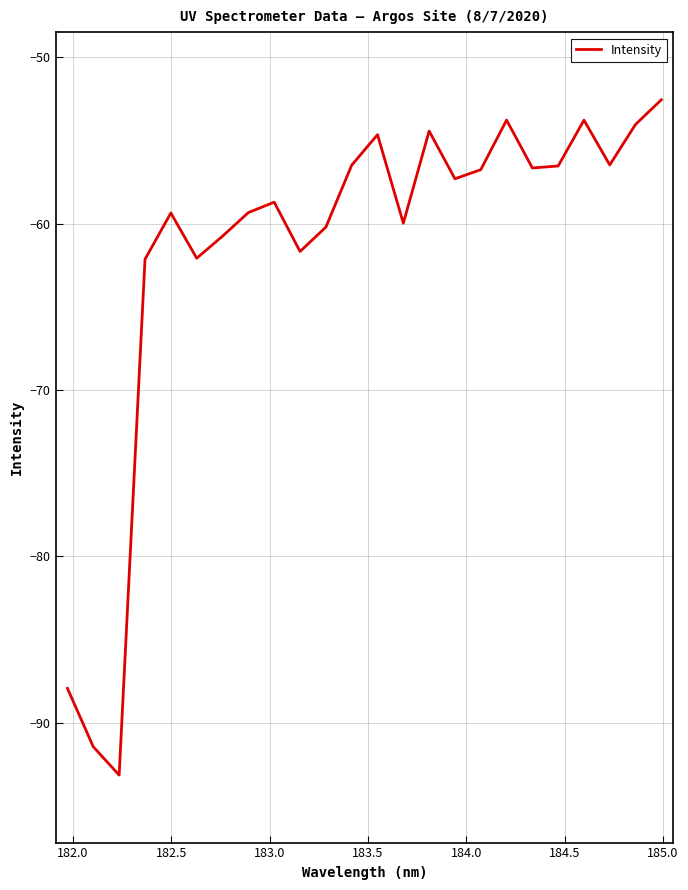

What is the smallest value displayed?

-93.2